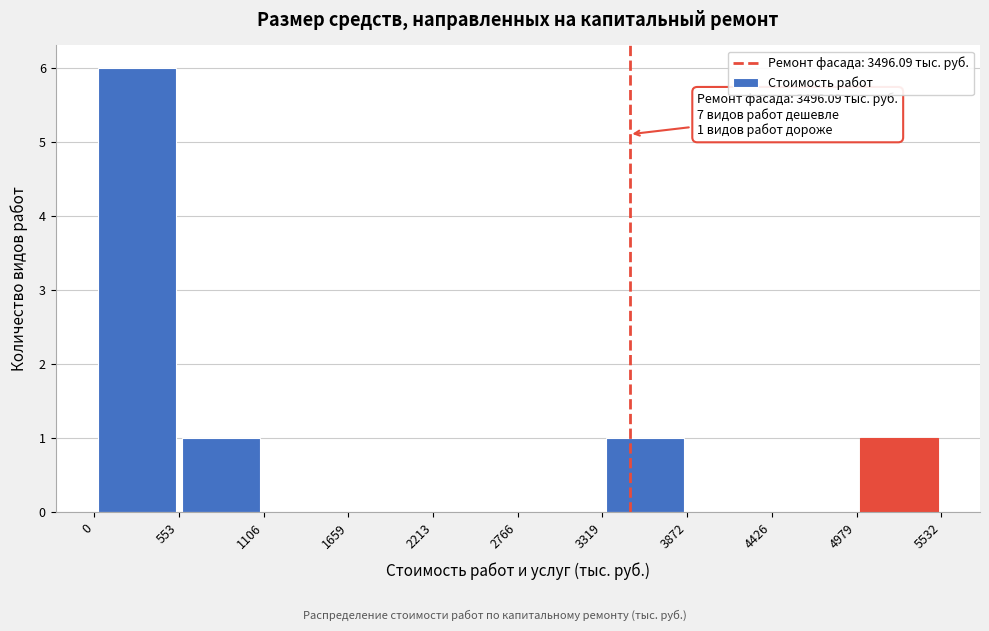

Which range on the x-axis has the tallest bar?

0 to 553